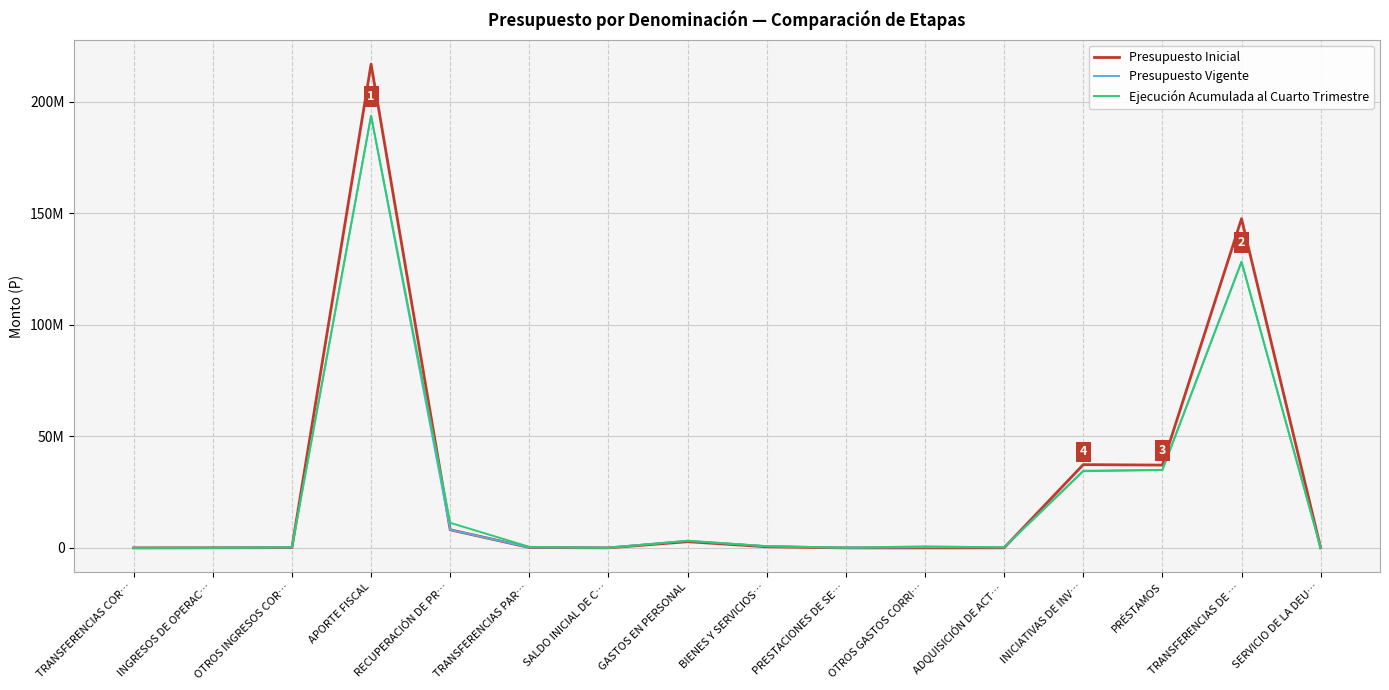

What is the sum of the Presupuesto Inicial values at ADQUISICIÓN DE ACT… and INGRESOS DE OPERAC…?

65920